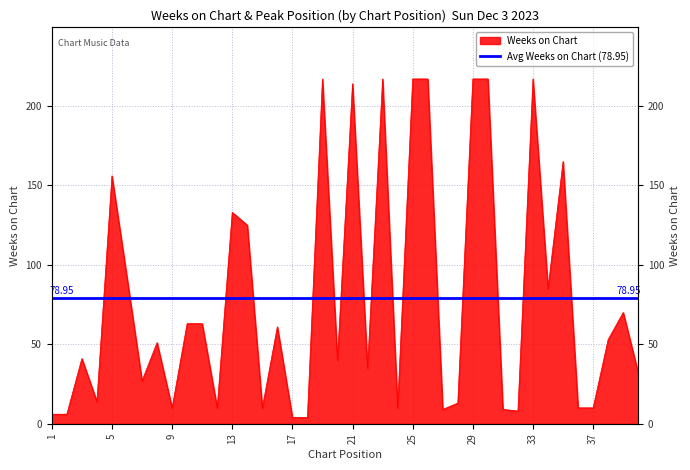

At which category does the chart reach its peak across all series?

19